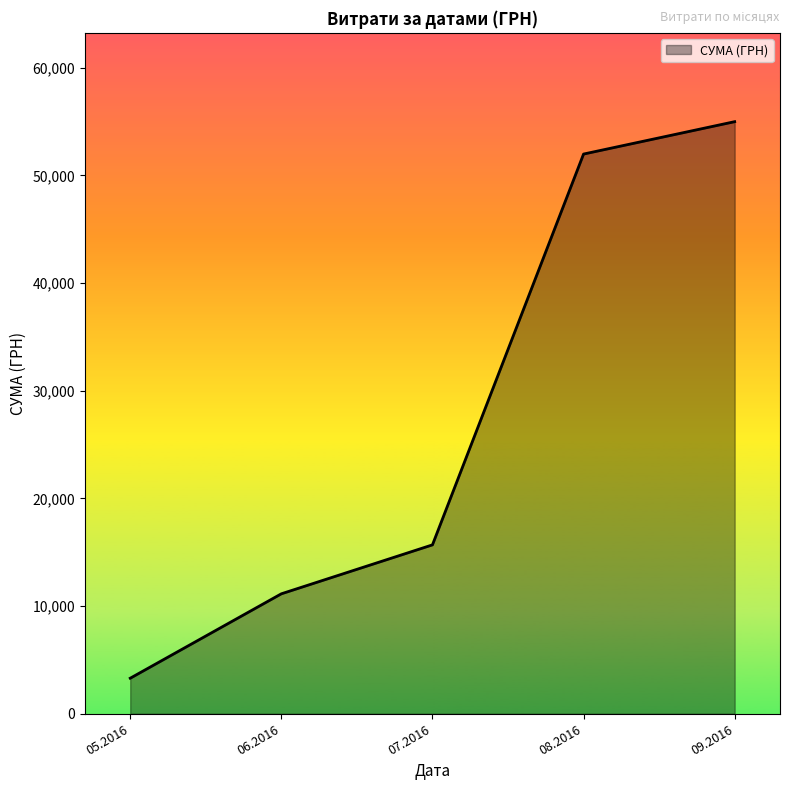

How many values are below 15689?

2